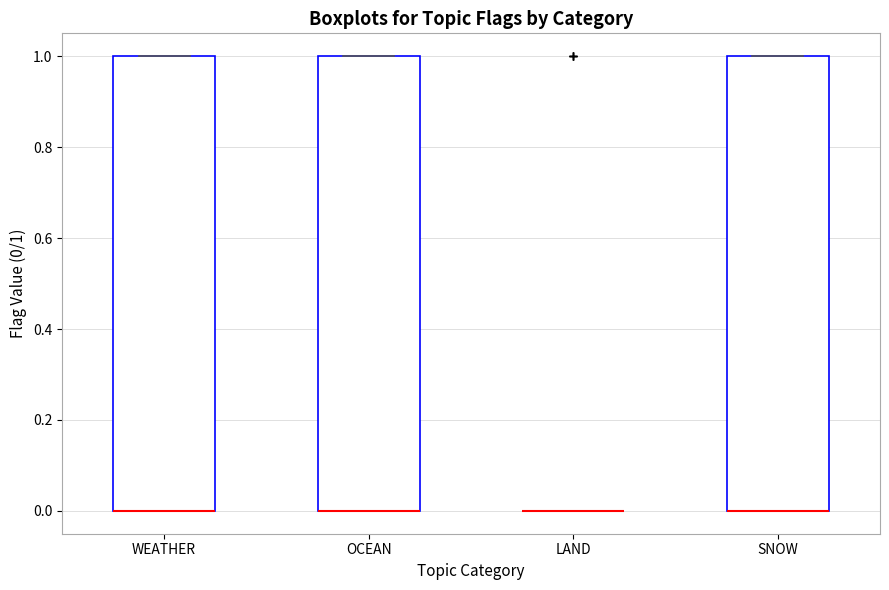

Reading left to right, read every box against the y-axis: the position of its median line, the range the box covers, and the ends of its whiskers. The values are not printed on the chart, so give them approximately, as read against the axis.

WEATHER: median 0 (drawn on the box's lower edge), box 0 to 1, whiskers 0 to 1
OCEAN: median 0 (drawn on the box's lower edge), box 0 to 1, whiskers 0 to 1
LAND: box collapsed to a line at 0, whiskers 0 to 0
SNOW: median 0 (drawn on the box's lower edge), box 0 to 1, whiskers 0 to 1